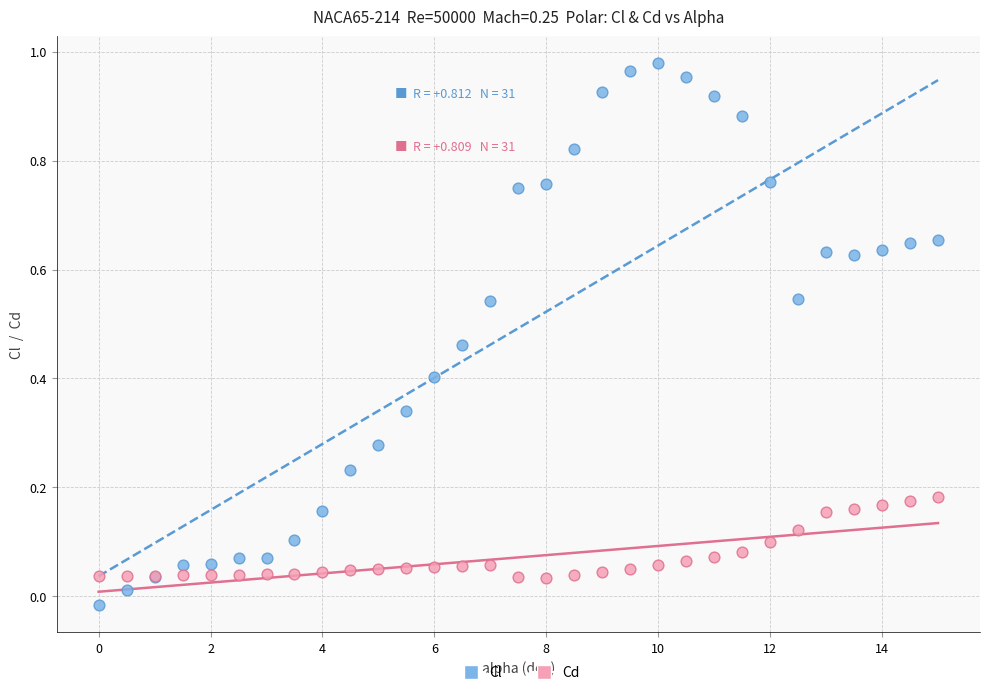

Which series contains the highest Y value?

Cl